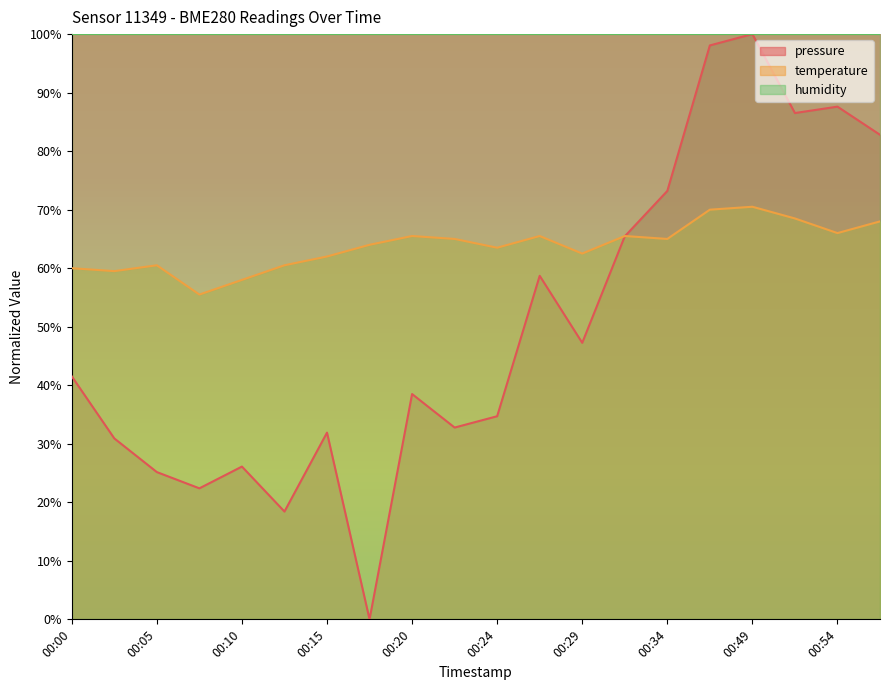

At which category does temperature reach its first local valley?

00:03